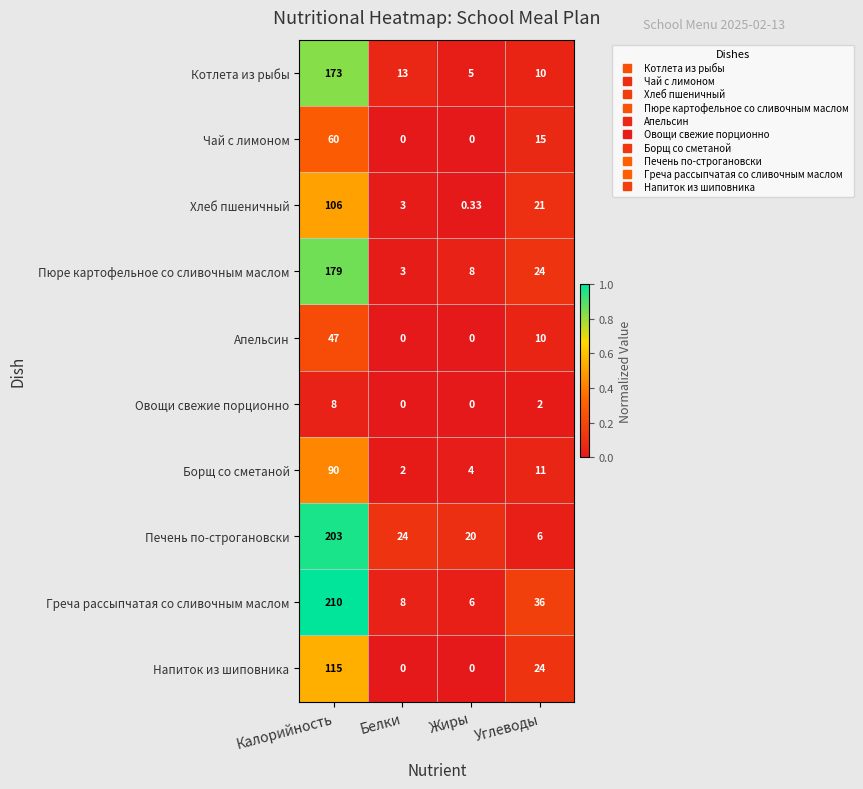

At which label is Пюре картофельное со сливочным маслом closest to 91?

Углеводы